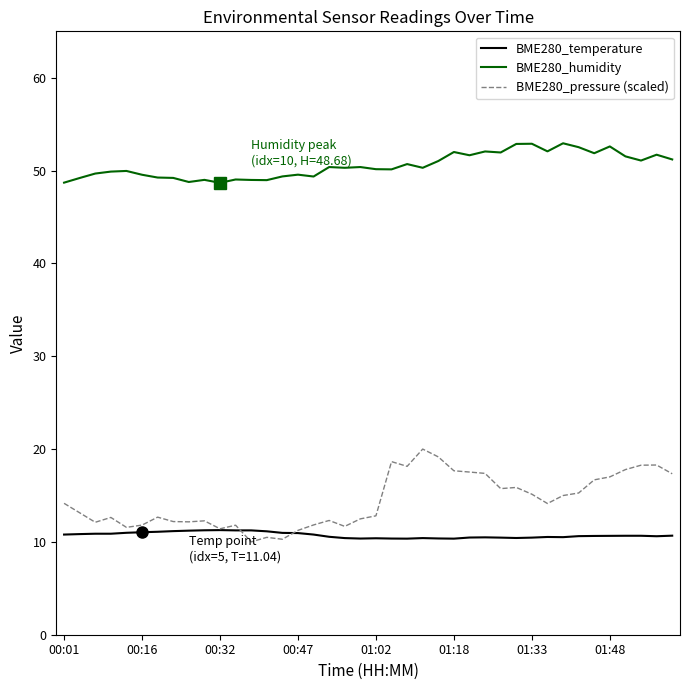

True or false: BME280_pressure (scaled) and BME280_humidity intersect in this chart.

False